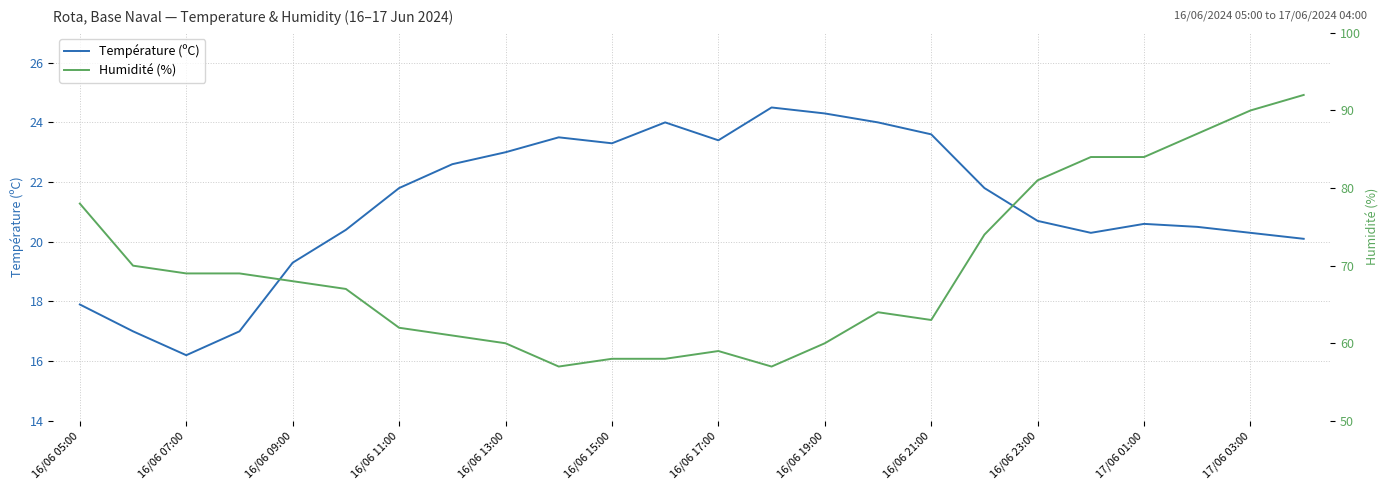

What is the average value of the Humidité (%) series?

69.7